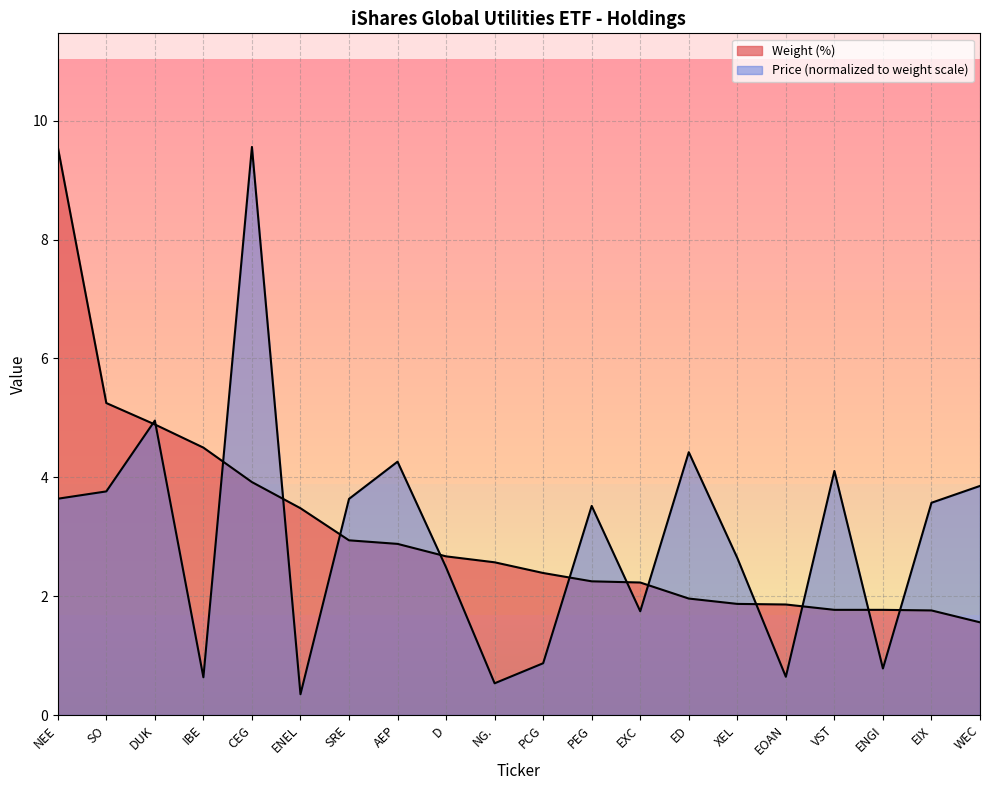

What is the label of the 4th point from the left?

IBE